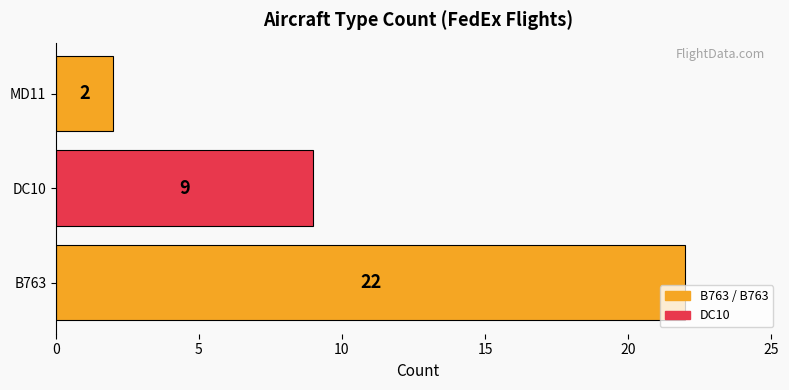

Rank the categories by value from lowest to highest.

MD11, DC10, B763